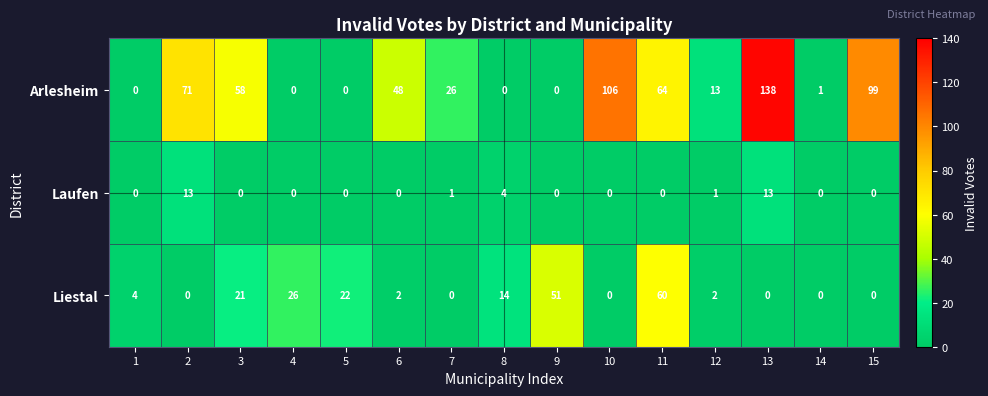

Rank the series by their maximum value, from lowest to highest.

Laufen, Liestal, Arlesheim